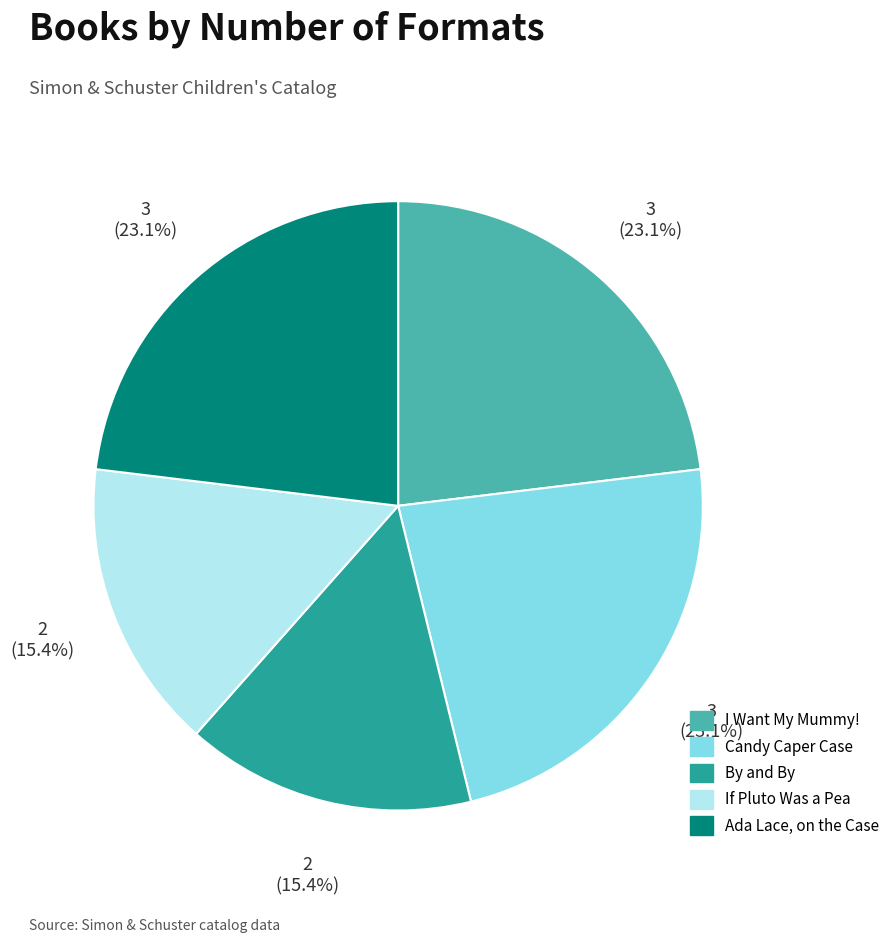

To the nearest percent, what is the difference between the If Pluto Was a Pea and I Want My Mummy! slice percentages?

8%